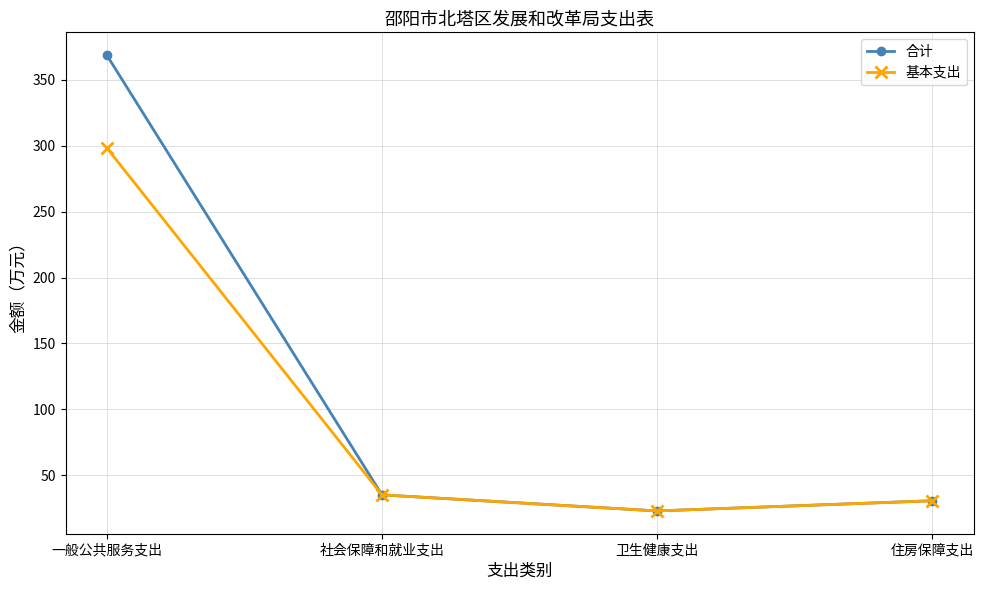

How many lines are shown in the chart?

2